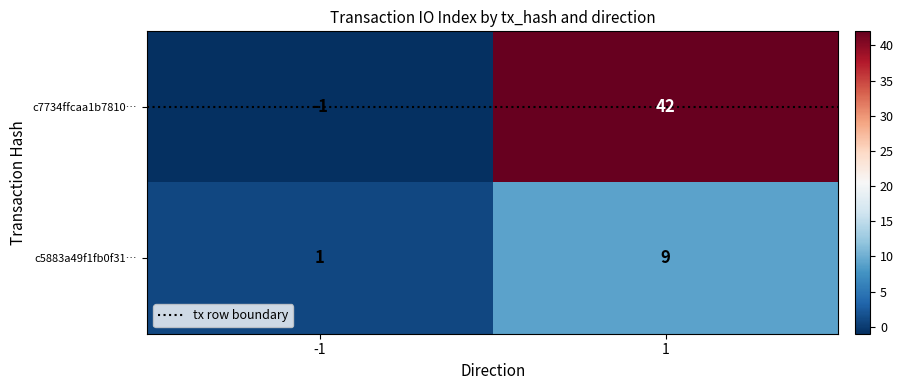

What is the difference between the highest and lowest values at -1?

2